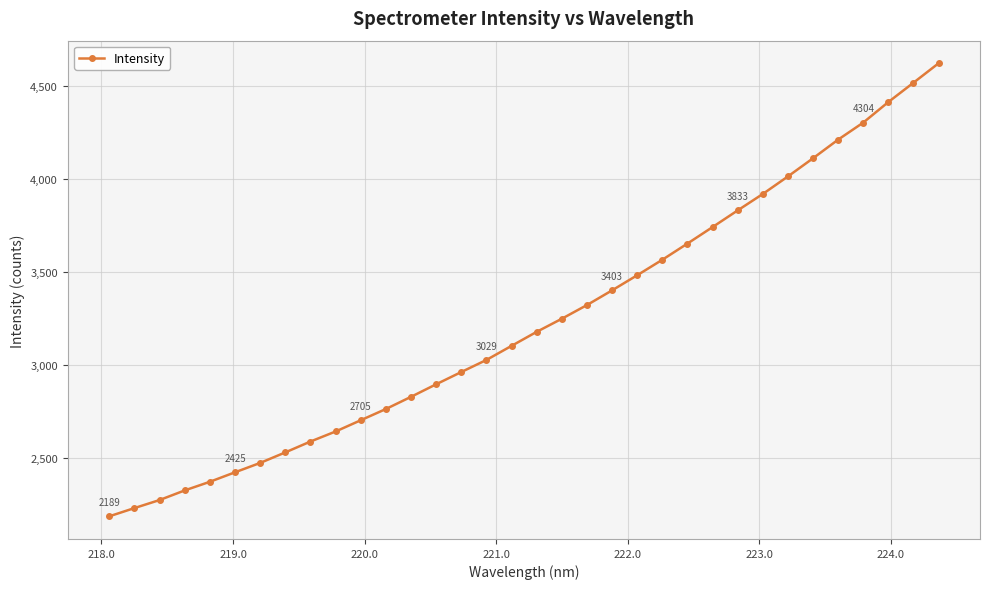

What is the smallest value displayed?

2188.5